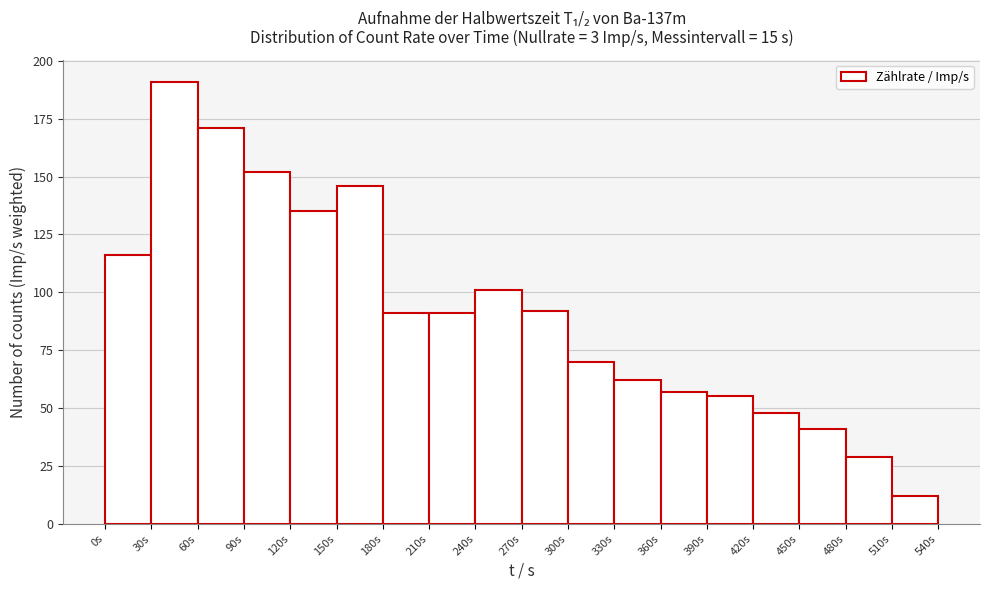

Reading left to right, list every bar in this chart as the range it spans on the x-axis followed by its height. The values are not printed on the chart, so give them approximately, as read against the axis.

0 to 30: 115
30 to 60: 190
60 to 90: 170
90 to 120: 150
120 to 150: 135
150 to 180: 145
180 to 210: 90
210 to 240: 90
240 to 270: 100
270 to 300: 90
300 to 330: 70
330 to 360: 60
360 to 390: 55
390 to 420: 55
420 to 450: 50
450 to 480: 40
480 to 510: 30
510 to 540: 10